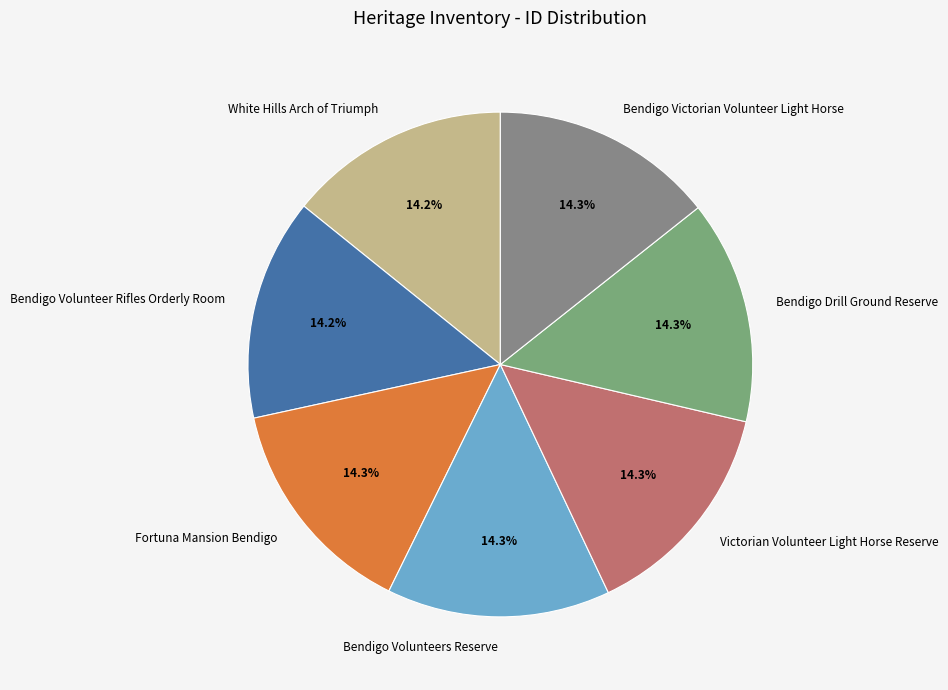

What is the ratio of the value at Bendigo Volunteer Rifles Orderly Room to the value at White Hills Arch of Triumph?

1.0